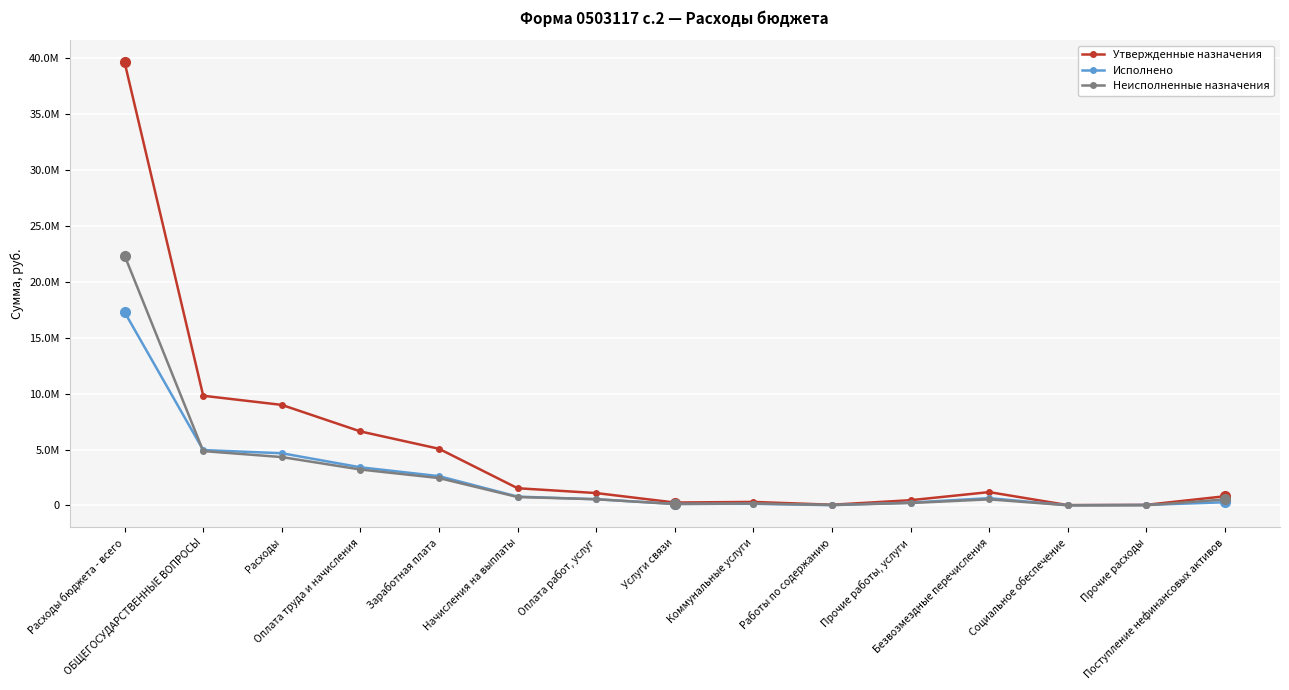

Is this an area chart (filled region under the line)?

No